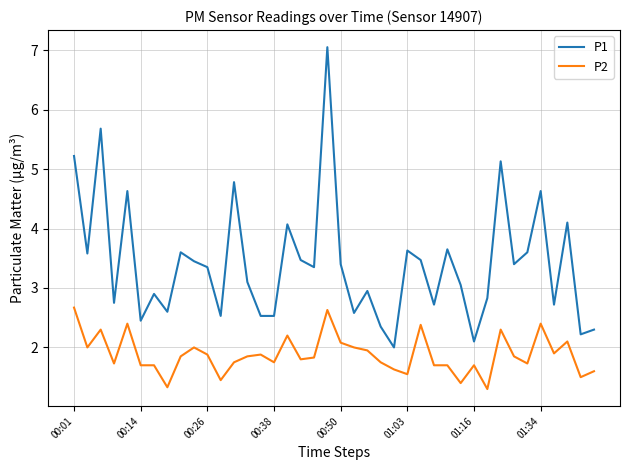

Which series has the largest total across all categories?

P1